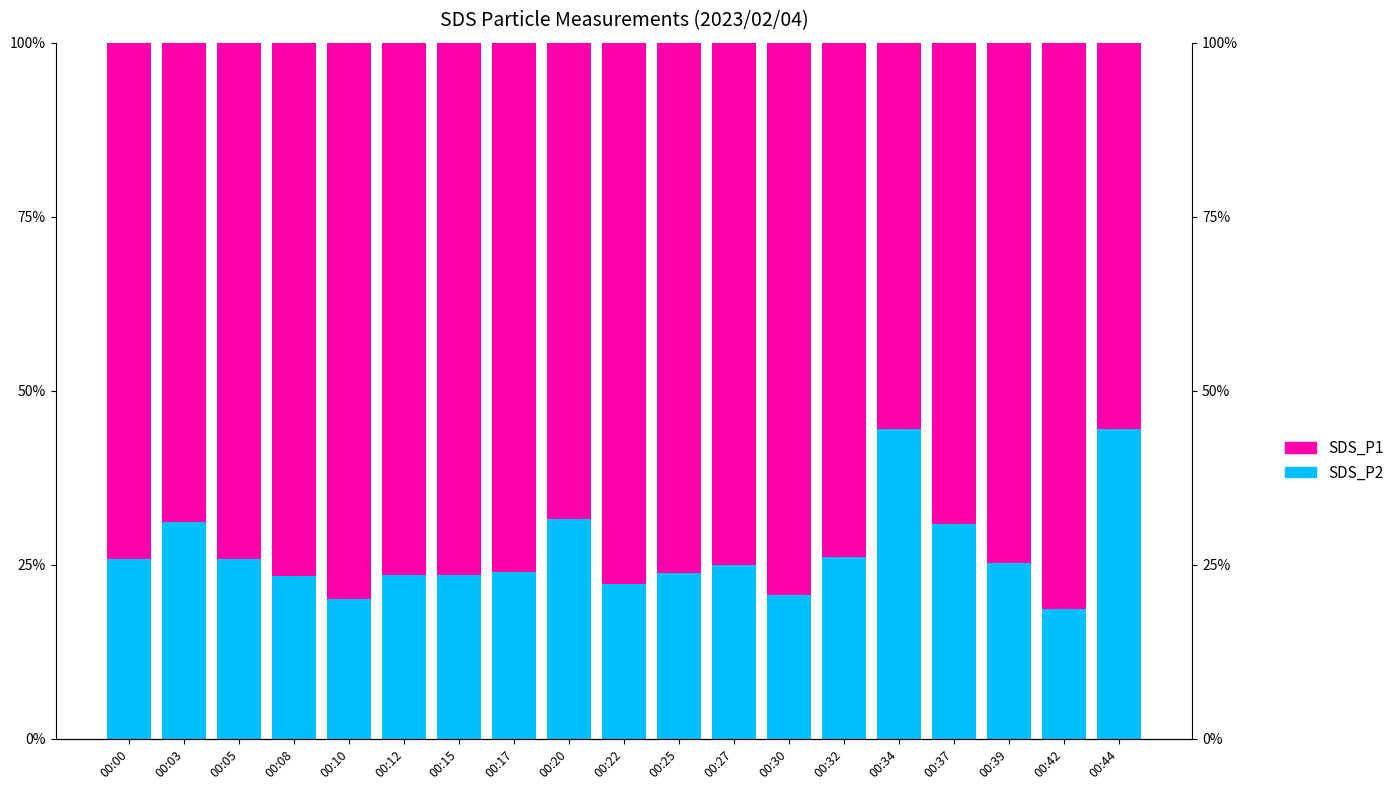

What is the value of the SDS_P2 bar at the 9th from the left?

0.3